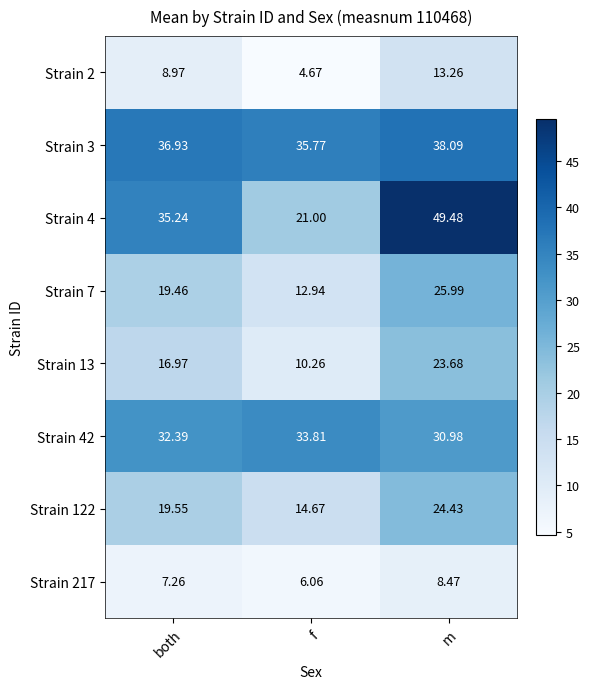

At which category is the sum across all series the highest?

m